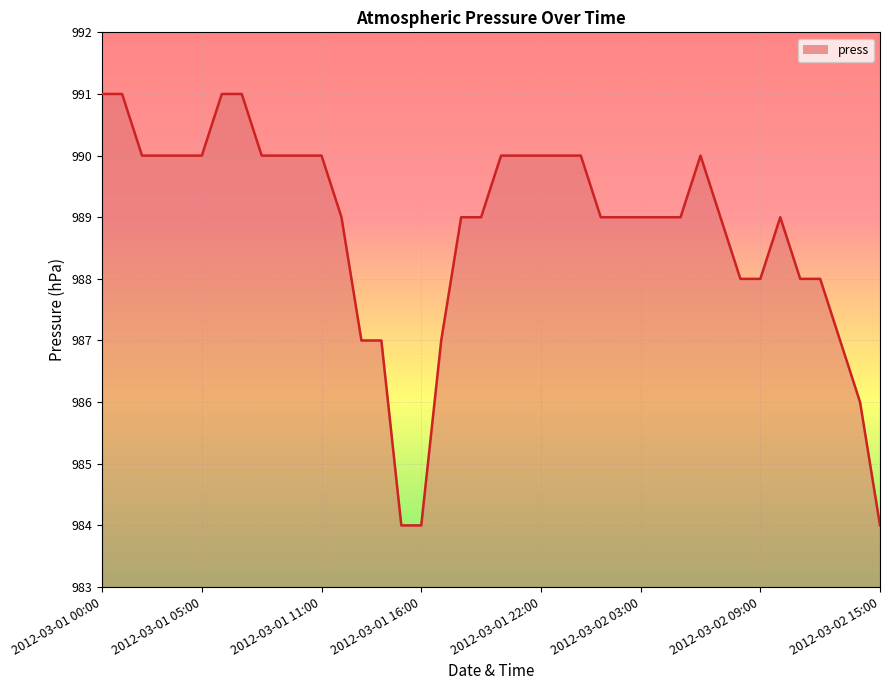

What is the difference between the maximum and minimum values?

7